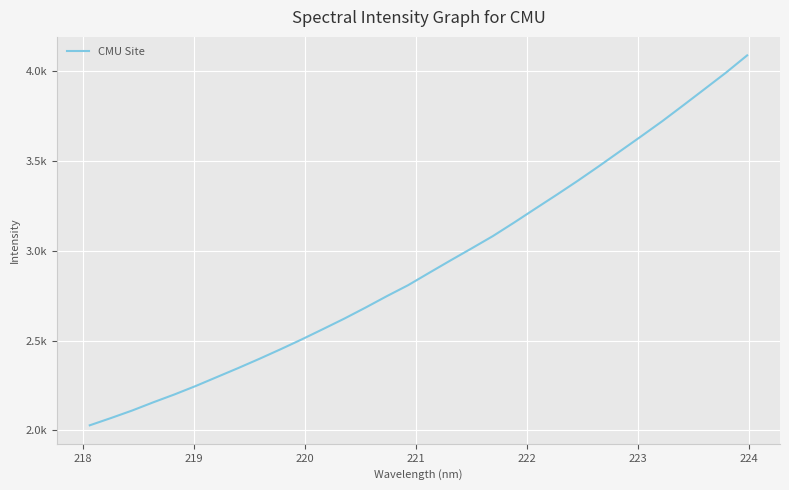

Does the chart display data point markers on the line(s)?

No